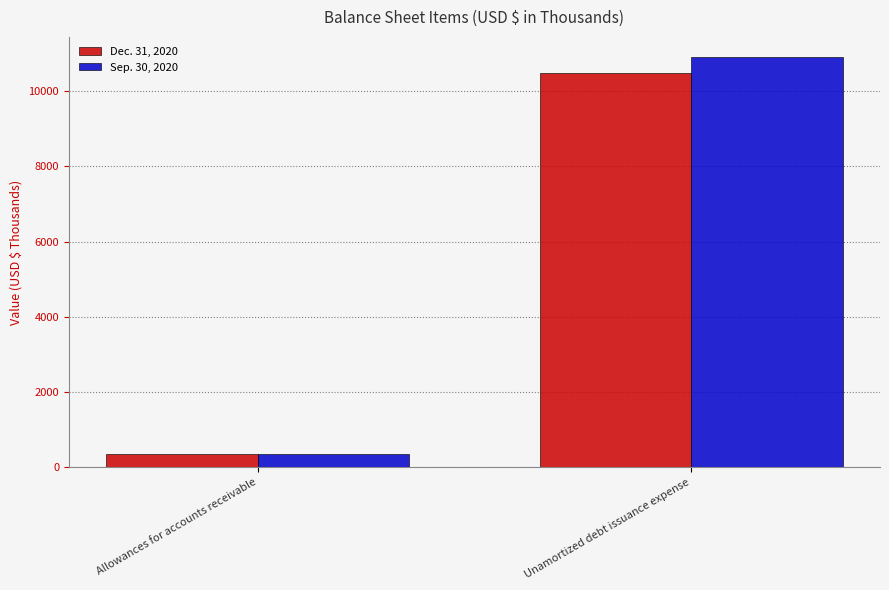

What are all the series names shown in the legend?

Dec. 31, 2020, Sep. 30, 2020